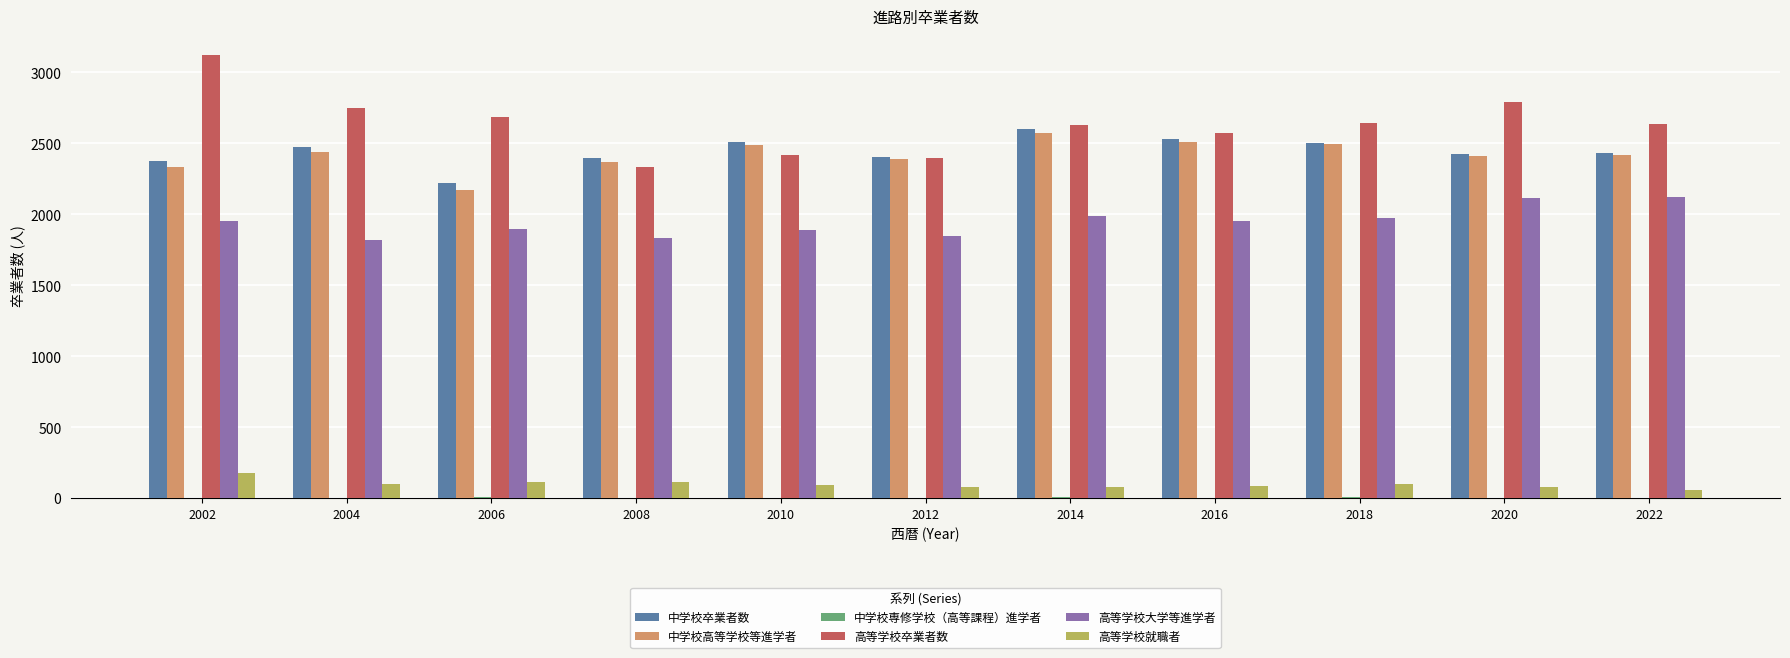

How many distinct data groups are displayed?

6